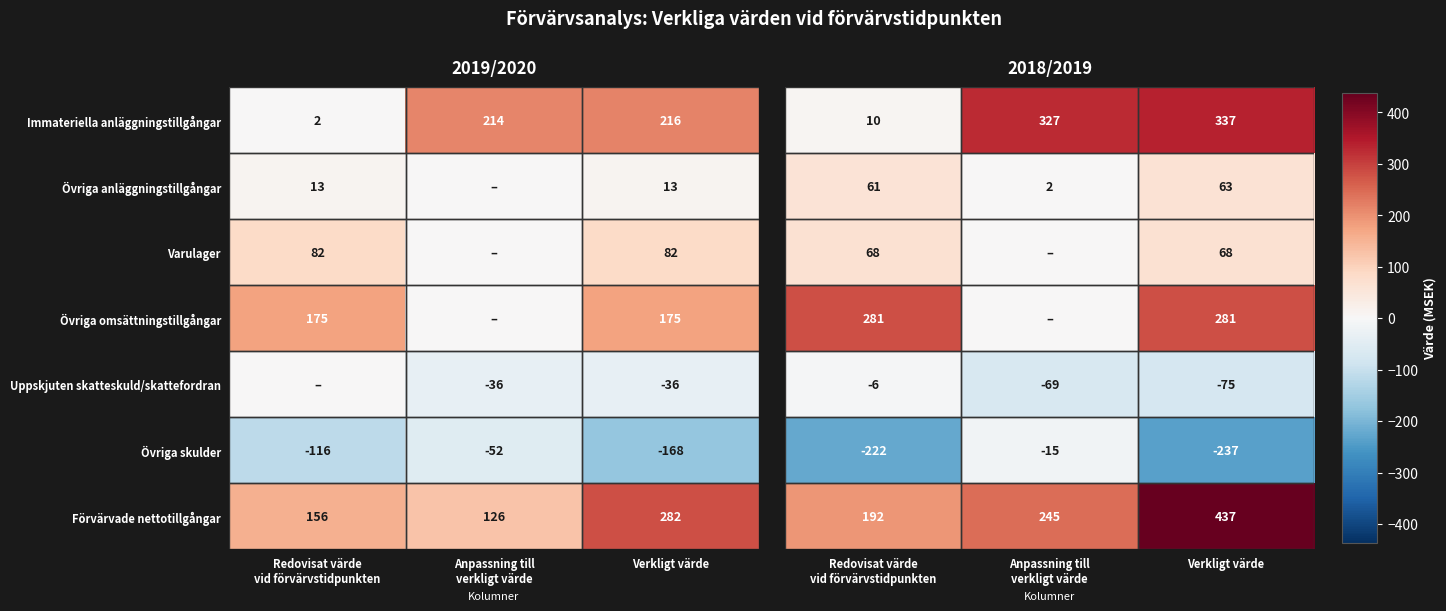

Which category has the lowest value across all series?

Verkligt värde